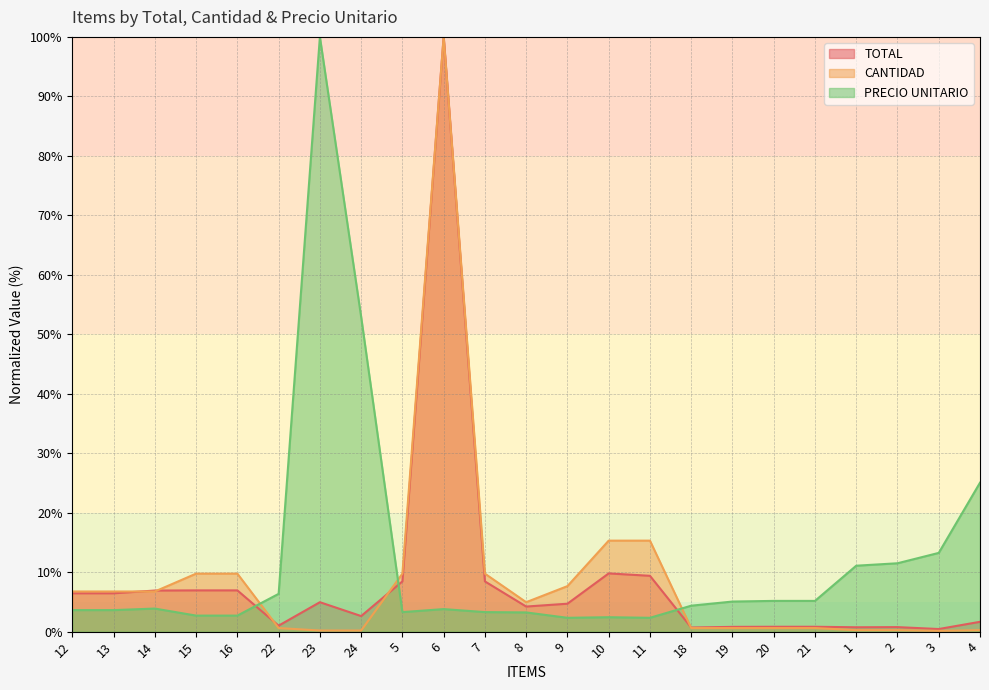

What is the label of the 11th point from the left?

7